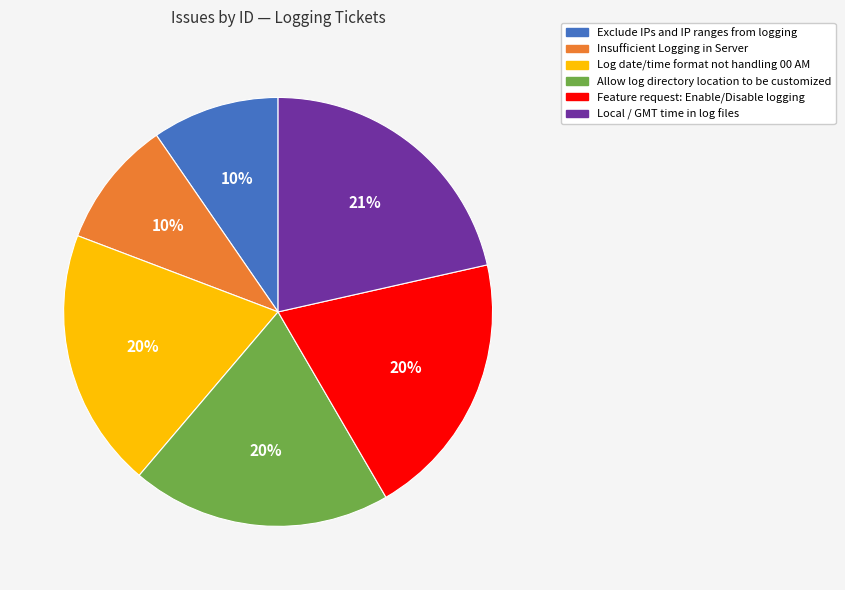

To the nearest percent, what is the combined percentage of Local / GMT time in log files and Log date/time format not handling 00 AM?

41%